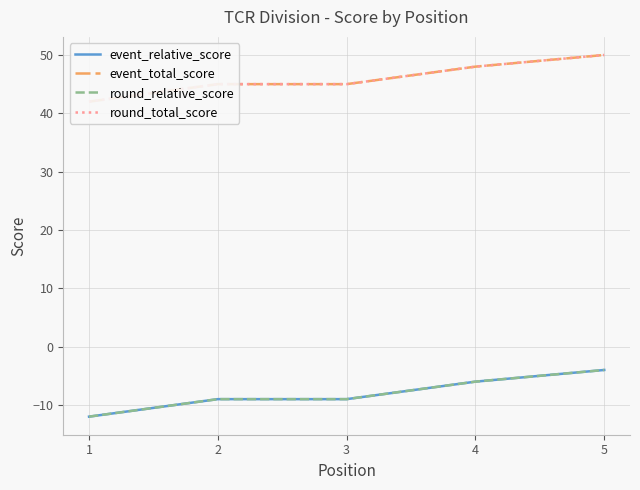

List the labels in order of round_relative_score value, smallest first.

1, 2, 3, 4, 5